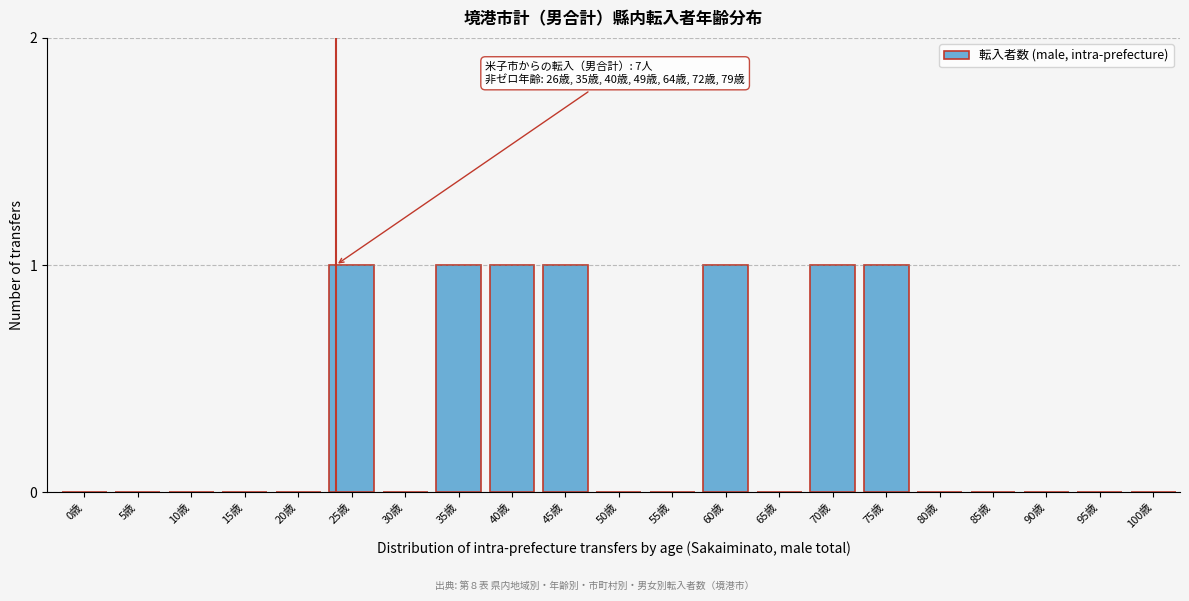

Reading left to right, what are all the values shown in this chart?

0歳=0	5歳=0	10歳=0	15歳=0	20歳=0	25歳=1	30歳=0	35歳=1	40歳=1	45歳=1	50歳=0	55歳=0	60歳=1	65歳=0	70歳=1	75歳=1	80歳=0	85歳=0	90歳=0	95歳=0	100歳=0